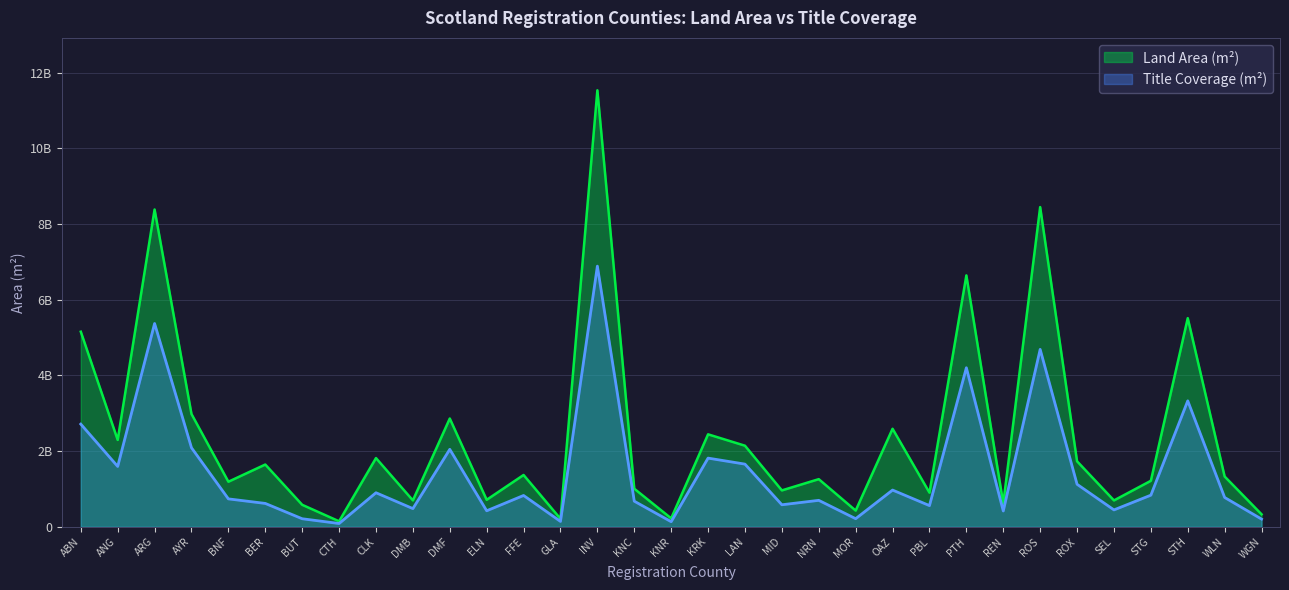

The Title Coverage (m²) series shows 242872190 at STG. True or false?

False